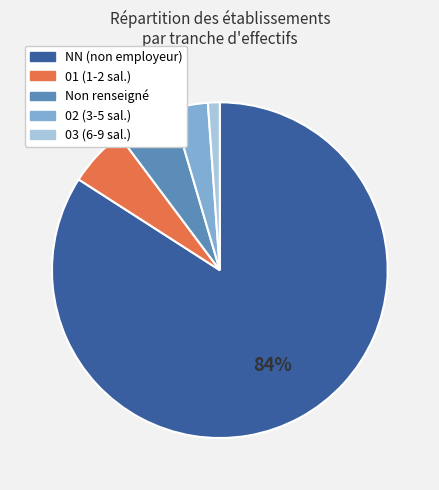

To the nearest percent, what is the average slice percentage?

20%